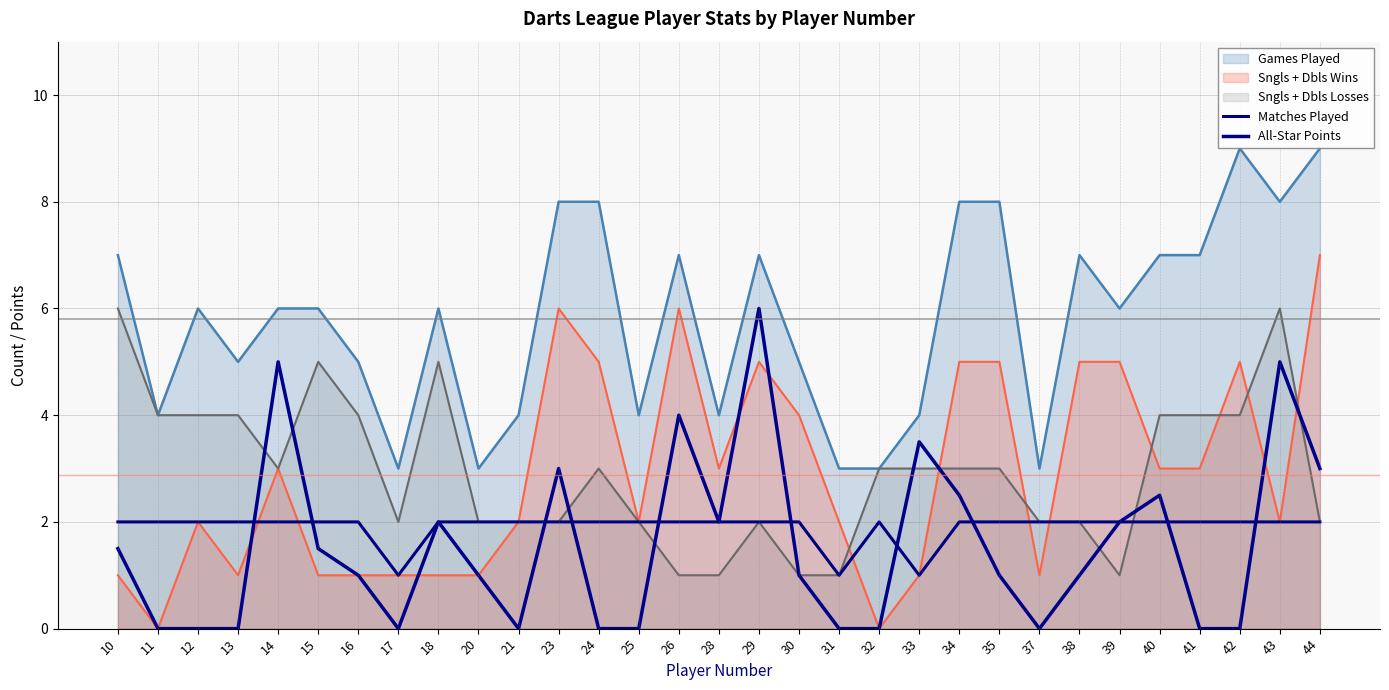

What is the value of the Matches Played point at the 17th from the left?

2.0